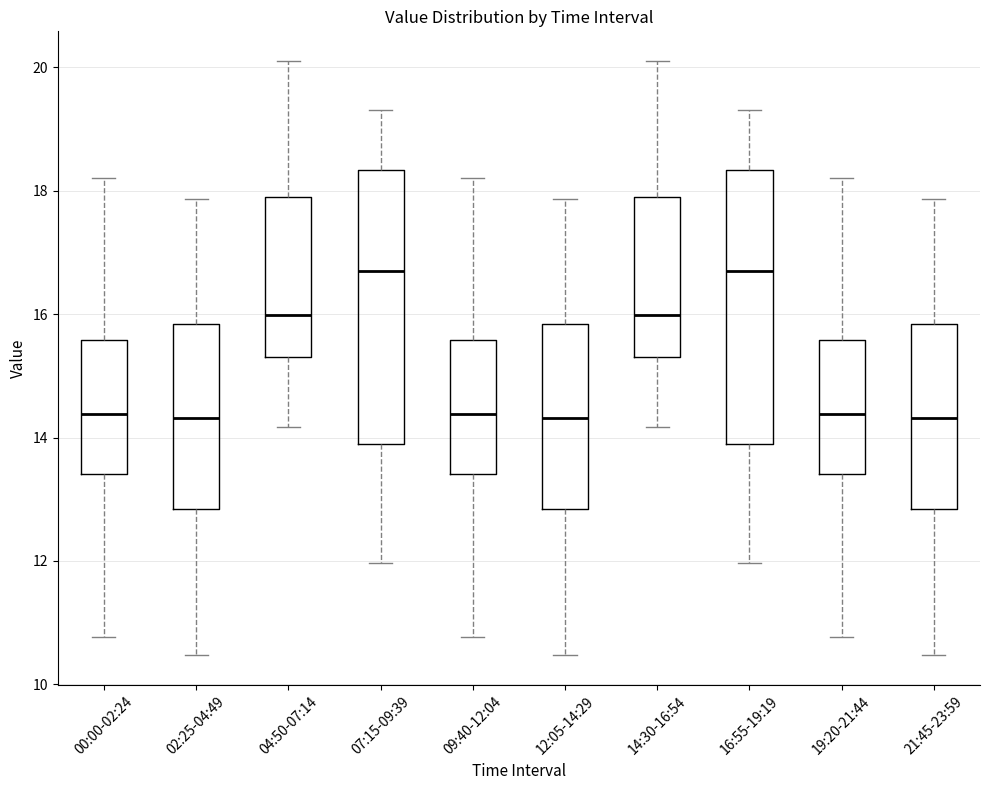

Reading left to right, transcribe this box plot: for each box, give where its median line is, the range the box spans, and where its two whiskers end, as read against the y-axis. The values are not printed on the chart, so give them approximately, as read against the axis.

00:00-02:24: median 14.4, box 13.4 to 15.6, whiskers 10.8 to 18.2
02:25-04:49: median 14.4, box 12.8 to 15.8, whiskers 10.4 to 17.8
04:50-07:14: median 16.0, box 15.4 to 17.8, whiskers 14.2 to 20.2
07:15-09:39: median 16.8, box 13.8 to 18.4, whiskers 12.0 to 19.4
09:40-12:04: median 14.4, box 13.4 to 15.6, whiskers 10.8 to 18.2
12:05-14:29: median 14.4, box 12.8 to 15.8, whiskers 10.4 to 17.8
14:30-16:54: median 16.0, box 15.4 to 17.8, whiskers 14.2 to 20.2
16:55-19:19: median 16.8, box 13.8 to 18.4, whiskers 12.0 to 19.4
19:20-21:44: median 14.4, box 13.4 to 15.6, whiskers 10.8 to 18.2
21:45-23:59: median 14.4, box 12.8 to 15.8, whiskers 10.4 to 17.8